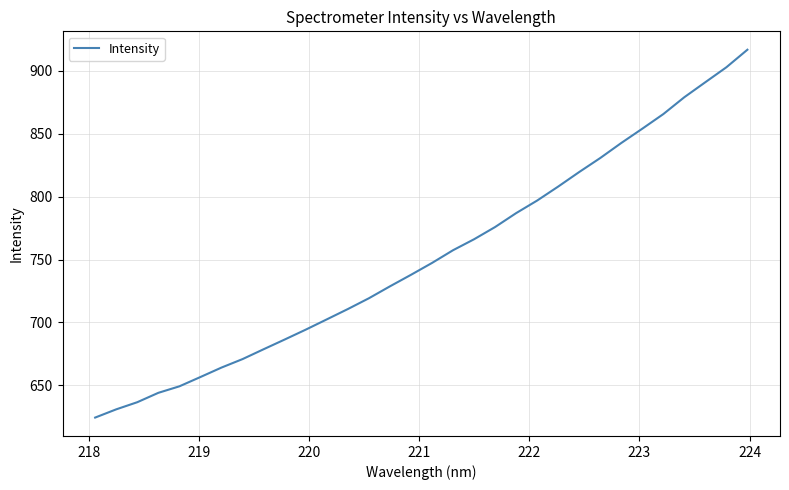

How many values exceed 747?

16